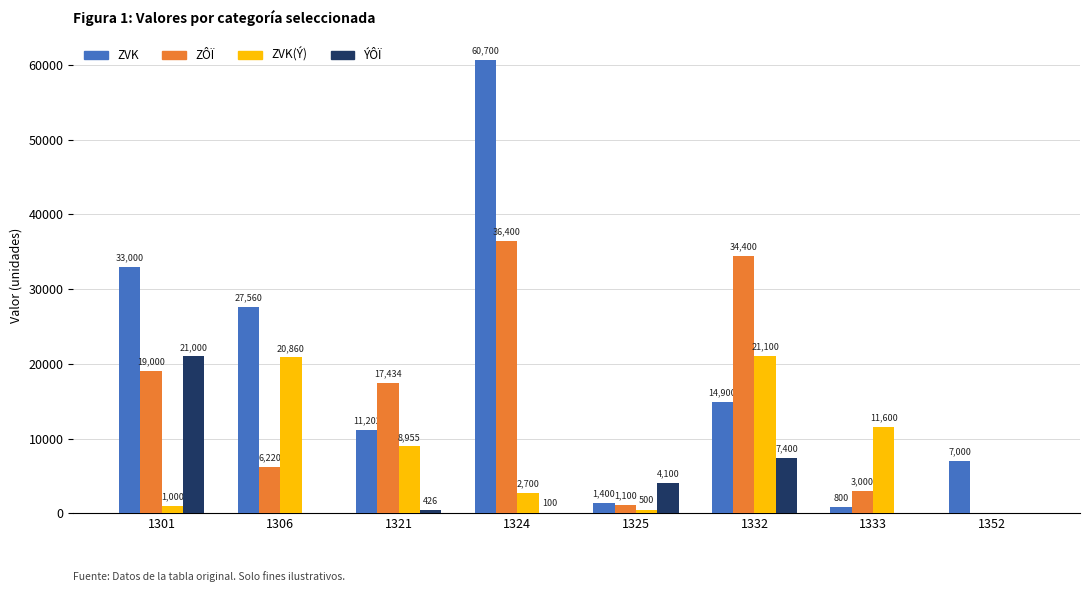

Reading left to right, transcribe all the data shown in this chart.

ZVK: 1301=33000	1306=27560	1321=11202	1324=60700	1325=1400	1332=14900	1333=800	1352=7000
ZÔÏ: 1301=19000	1306=6220	1321=17434	1324=36400	1325=1100	1332=34400	1333=3000	1352=0
ZVK(Ý): 1301=1000	1306=20860	1321=8955	1324=2700	1325=500	1332=21100	1333=11600	1352=0
ÝÔÏ: 1301=21000	1306=0	1321=426	1324=100	1325=4100	1332=7400	1333=0	1352=0